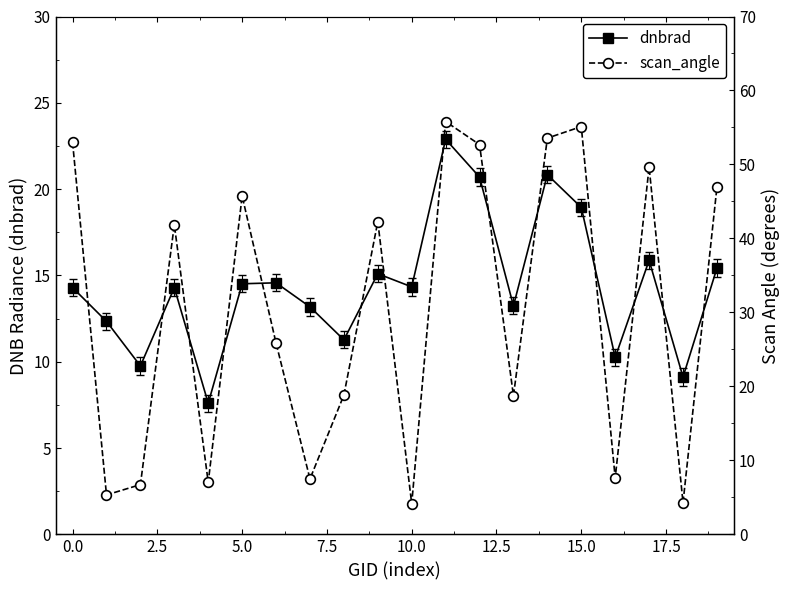

How many interior local valleys does the dnbrad series have?

7